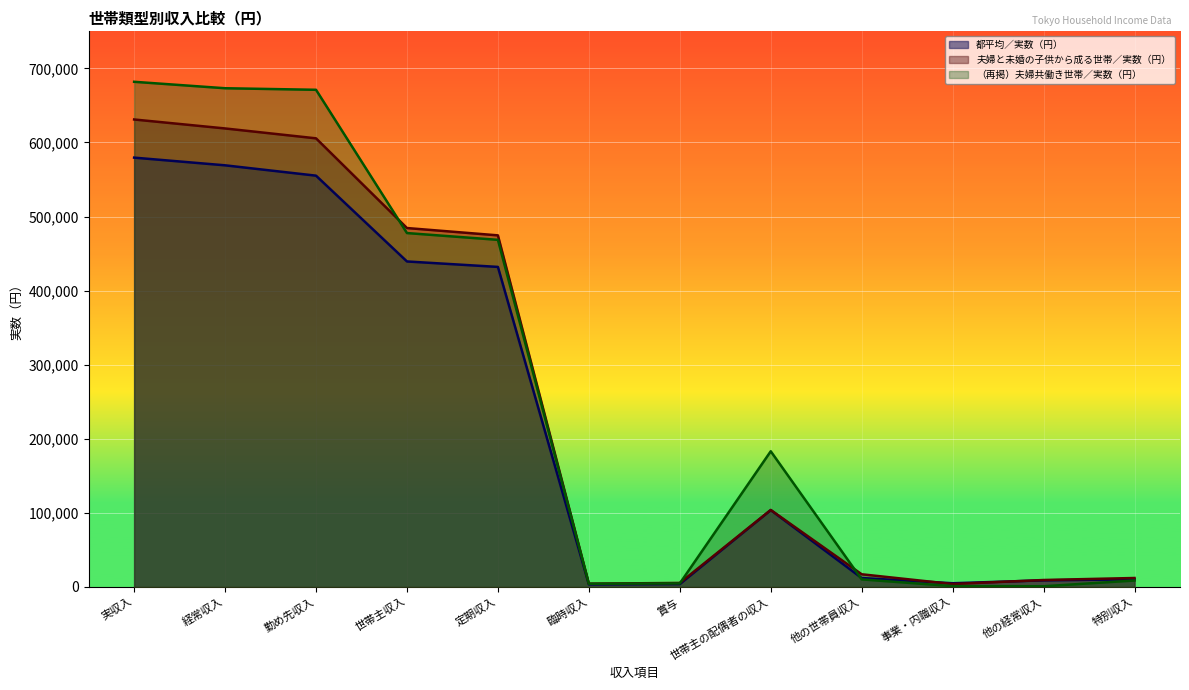

At how many categories does at least one series exceed 157903?

6